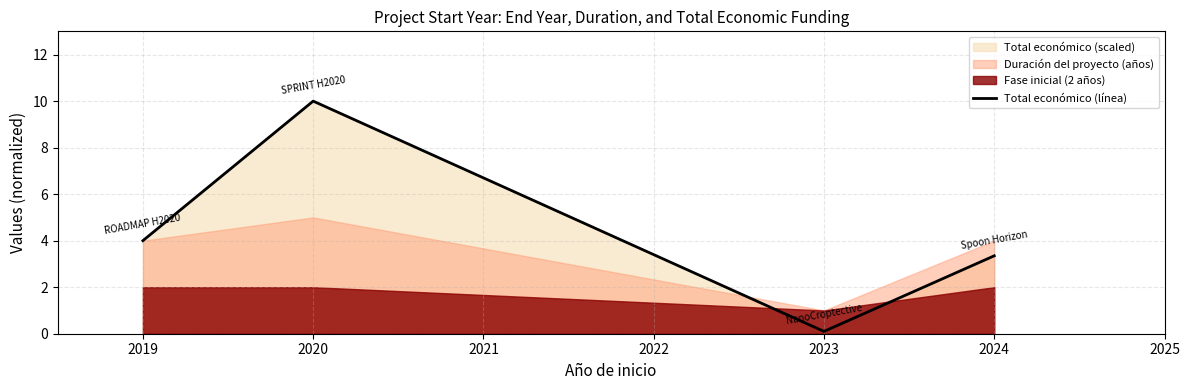

How many interior local valleys (lower than both neighbors) does the data have?

1